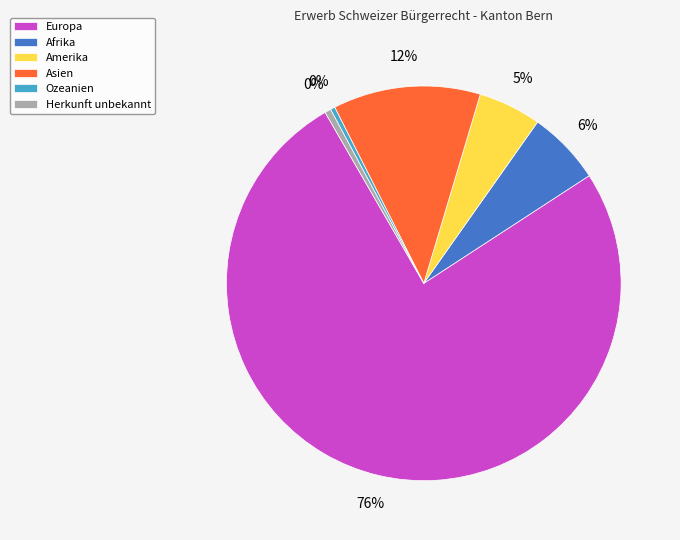

To the nearest percent, what percentage of the pie is Europa?

76%